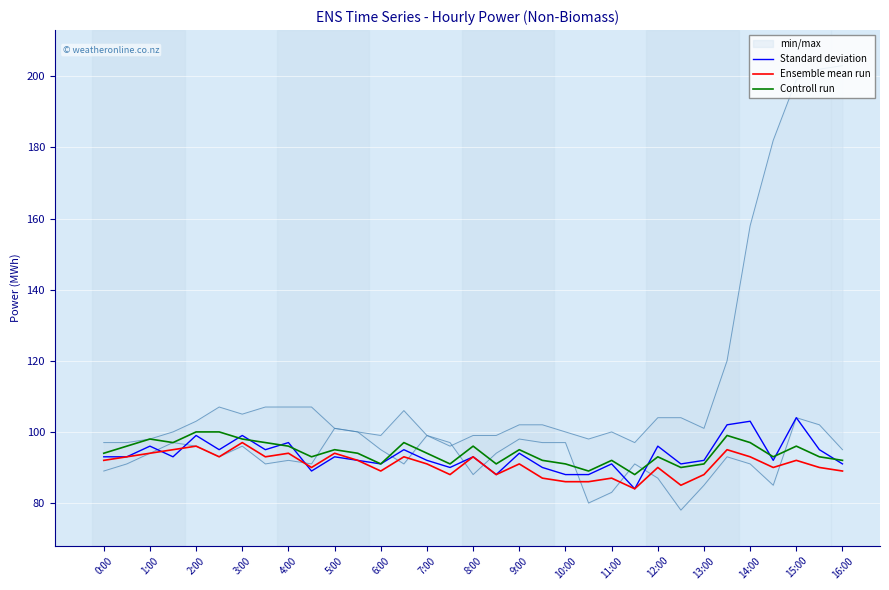

The value of Ensemble mean run at 11:00 is 64. True or false?

False